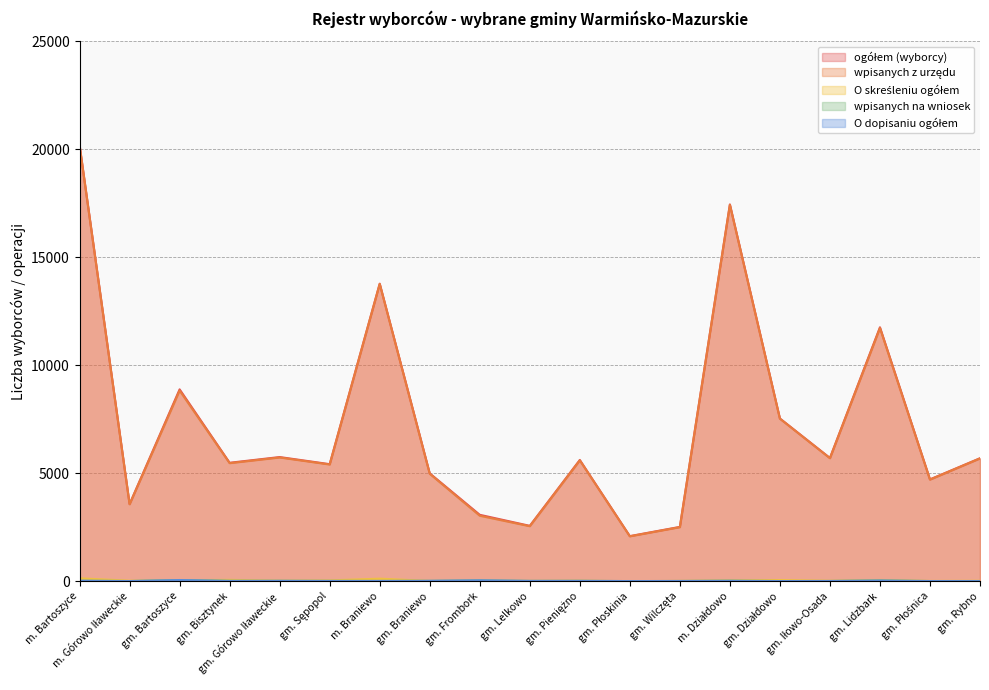

How many lines are shown in the chart?

5